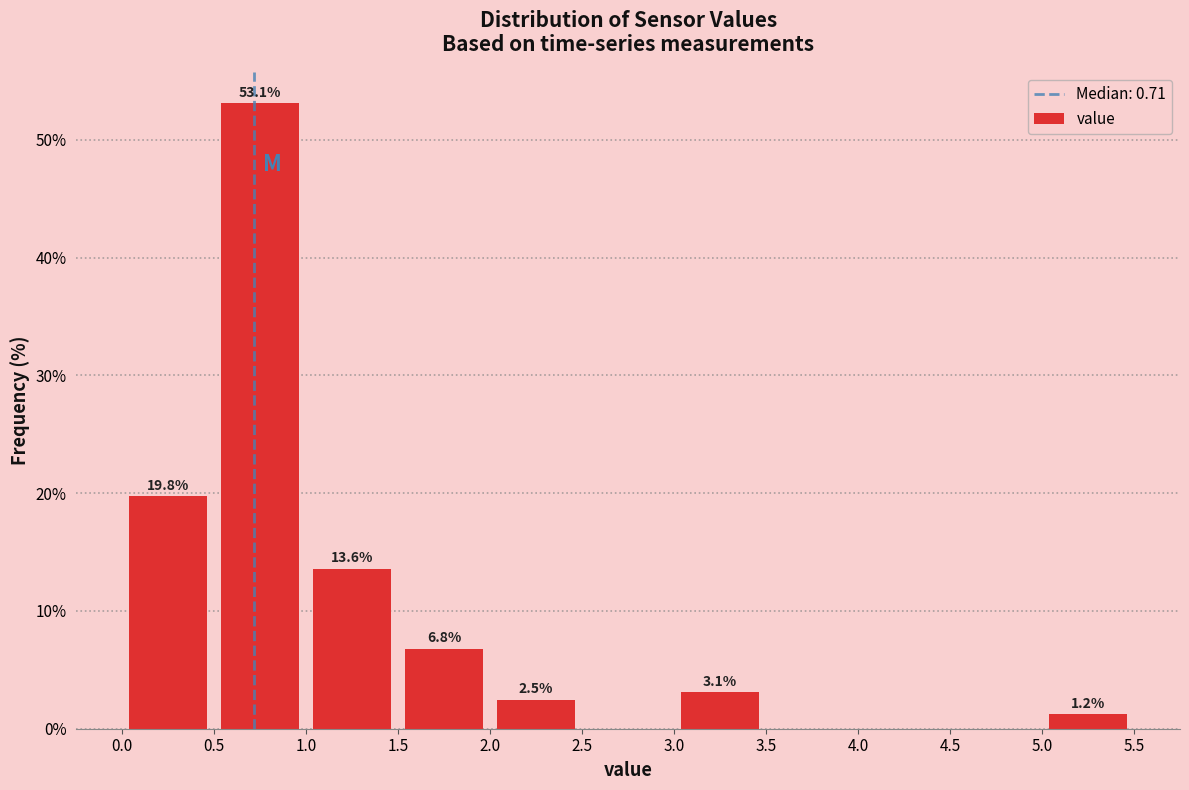

Over which range of the x-axis is the bar tallest?

0.5 to 1.0